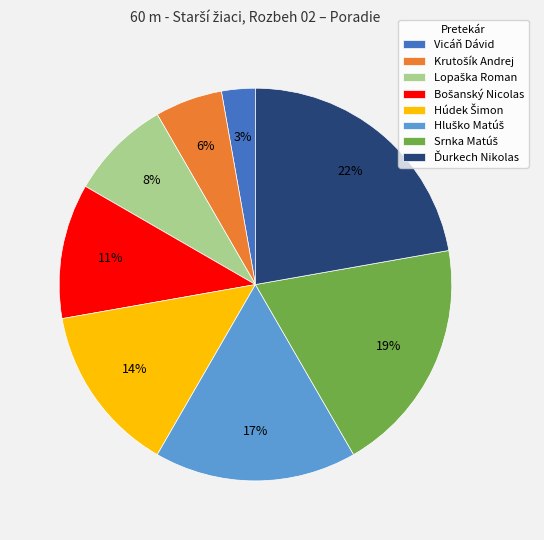

Is there a majority slice in this chart?

No